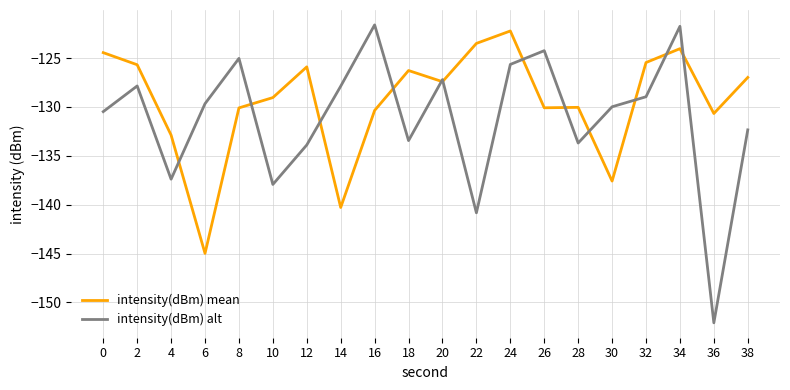

At 38, list the series in order from largest to smallest.

intensity(dBm) mean, intensity(dBm) alt